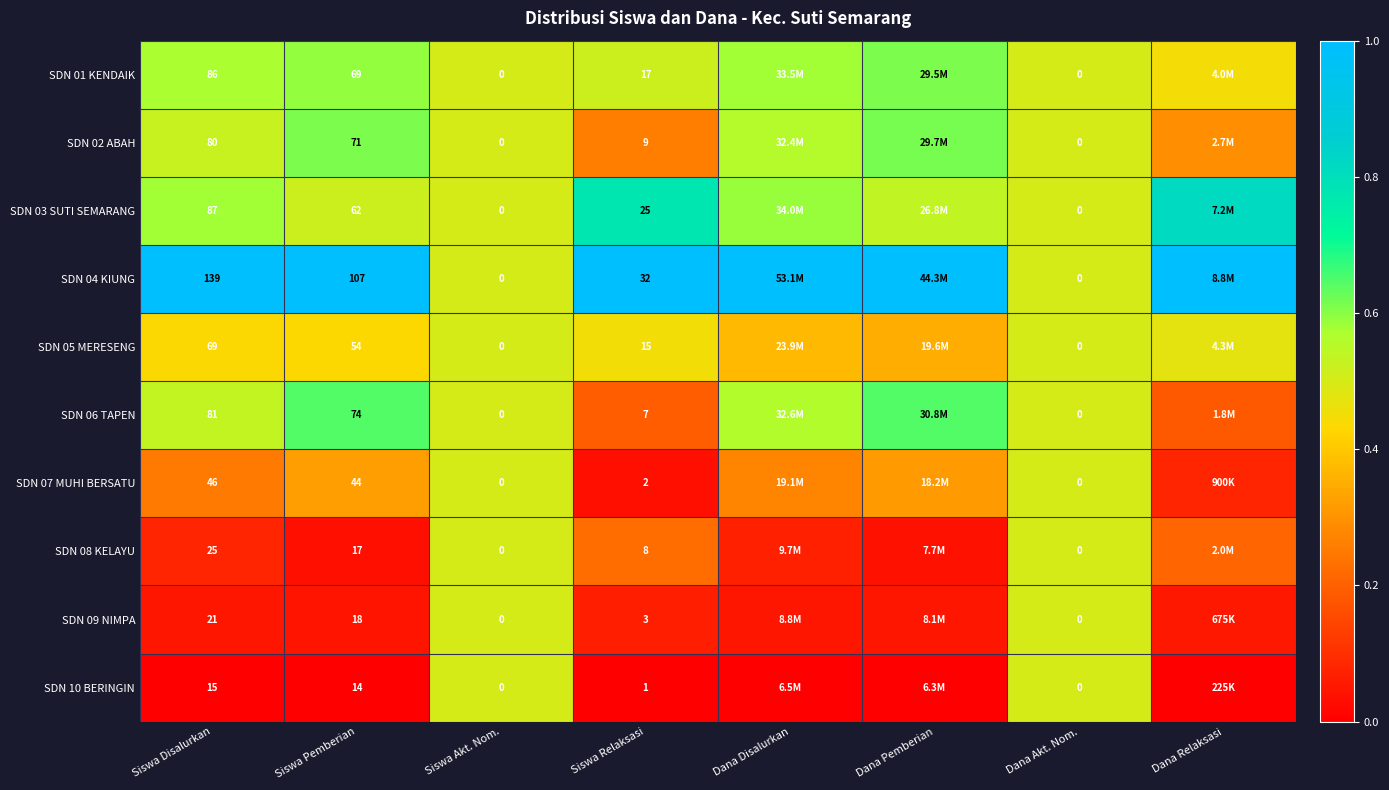

Which series has the largest range (max minus min)?

SDN 04 KIUNG